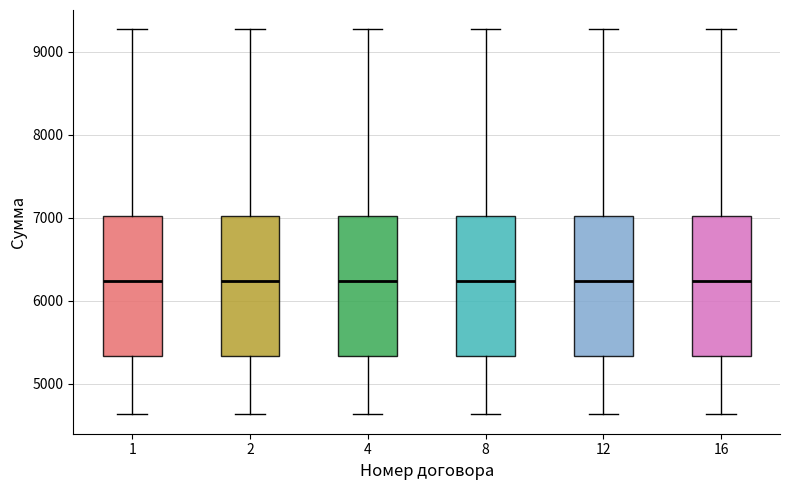

Reading left to right, transcribe this box plot: for each box, give where its median line is, the range the box spans, and where its two whiskers end, as read against the y-axis. The values are not printed on the chart, so give them approximately, as read against the axis.

1: median 6200, box 5300 to 7000, whiskers 4600 to 9300
2: median 6200, box 5300 to 7000, whiskers 4600 to 9300
4: median 6200, box 5300 to 7000, whiskers 4600 to 9300
8: median 6200, box 5300 to 7000, whiskers 4600 to 9300
12: median 6200, box 5300 to 7000, whiskers 4600 to 9300
16: median 6200, box 5300 to 7000, whiskers 4600 to 9300